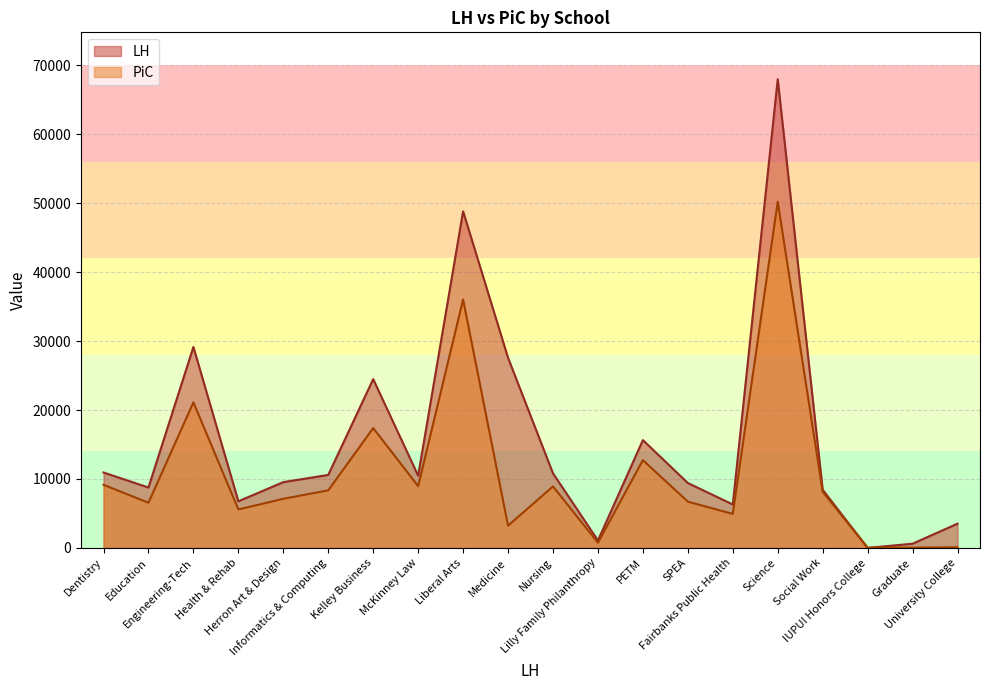

Reading left to right, transcribe all the data shown in this chart.

LH: Dentistry=10940.0	Education=8765.0	Engineering-Tech=29164.0	Health & Rehab=6763.0	Herron Art & Design=9545.0	Informatics & Computing=10588.0	Kelley Business=24491.5	McKinney Law=10476.0	Liberal Arts=48837.5	Medicine=27585.0	Nursing=10820.0	Lilly Family Philanthropy=1077.0	PETM=15641.0	SPEA=9416.0	Fairbanks Public Health=6302.0	Science=68005.0	Social Work=8440.0	IUPUI Honors College=0.0	Graduate=611.0	University College=3516.0
PiC: Dentistry=9161.0	Education=6553.0	Engineering-Tech=21121.0	Health & Rehab=5581.5	Herron Art & Design=7126.5	Informatics & Computing=8355.0	Kelley Business=17388.0	McKinney Law=8961.5	Liberal Arts=36048.0	Medicine=3230.0	Nursing=8920.0	Lilly Family Philanthropy=753.0	PETM=12737.0	SPEA=6713.0	Fairbanks Public Health=4935.0	Science=50223.0	Social Work=8143.0	IUPUI Honors College=34.0	Graduate=42.0	University College=98.0